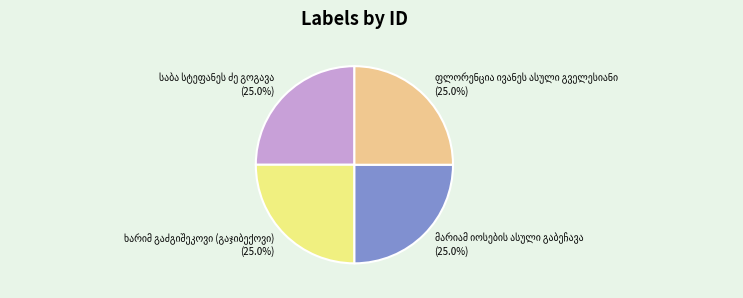

Does any single category account for the majority?

No